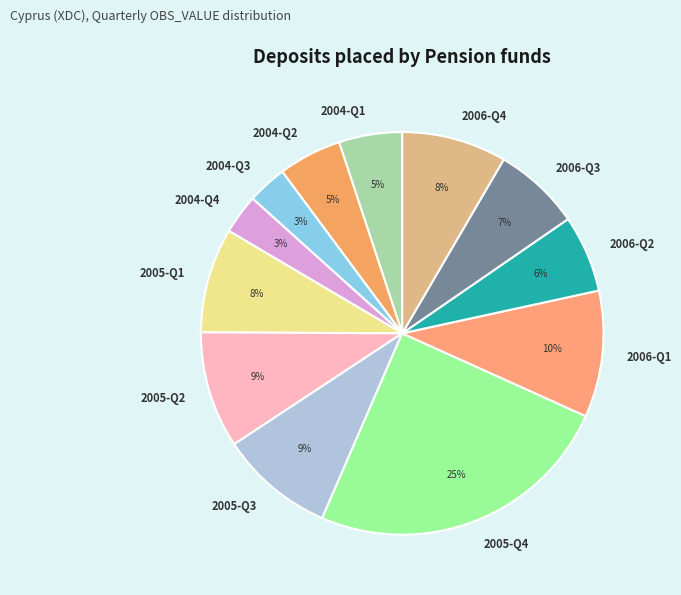

To the nearest percent, what is the difference between the largest and smallest slice percentages?

22%